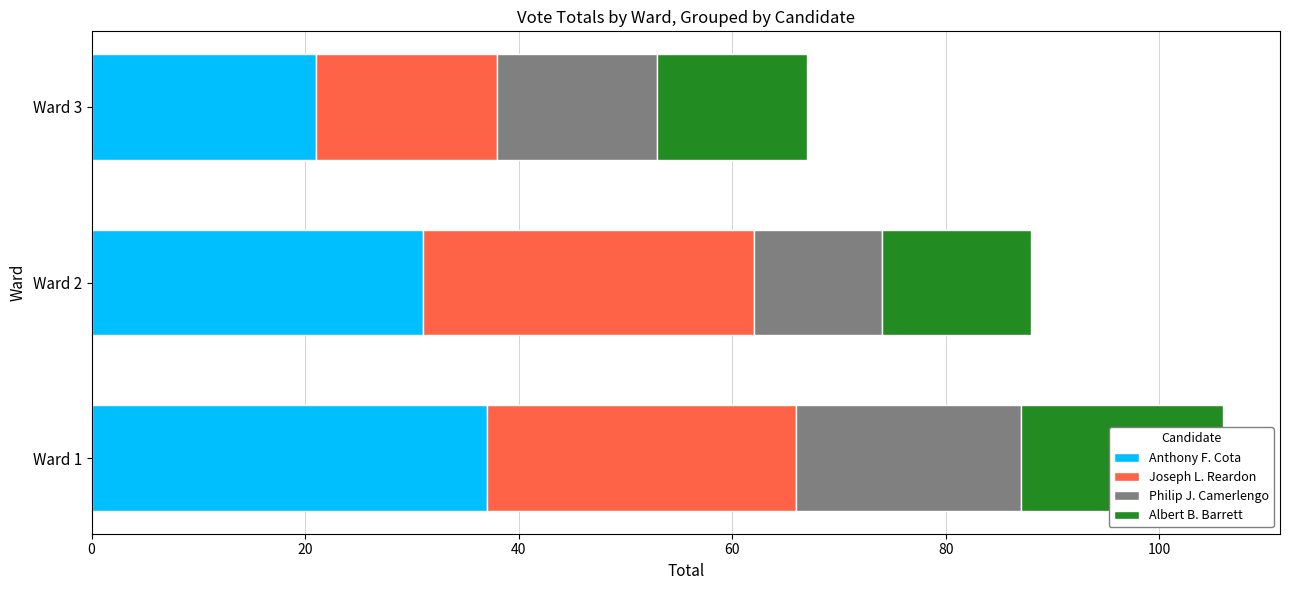

At how many categories does at least one series exceed 19?

3